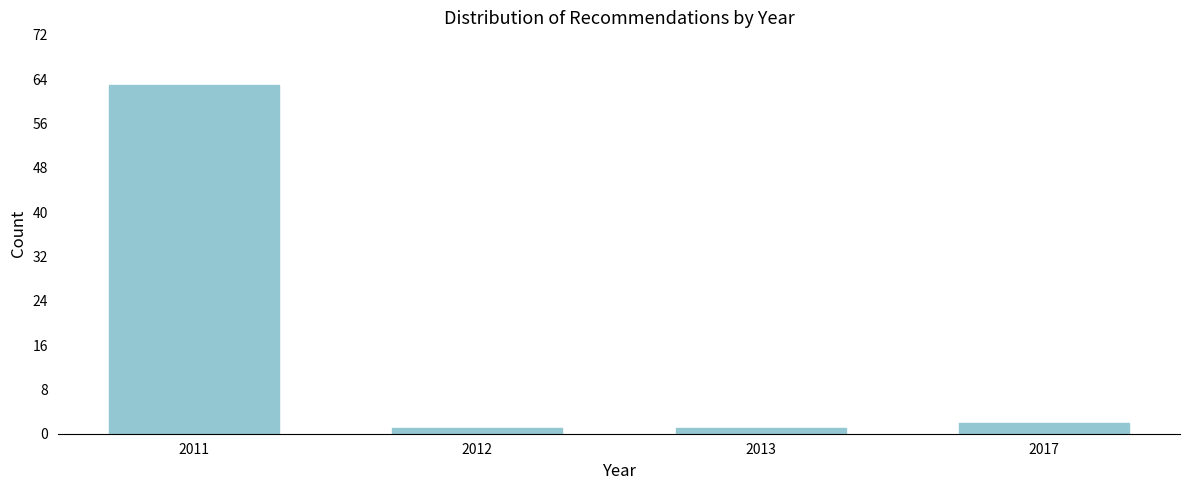

Reading right to left, extract all data points from this chart.

2	1	1	63